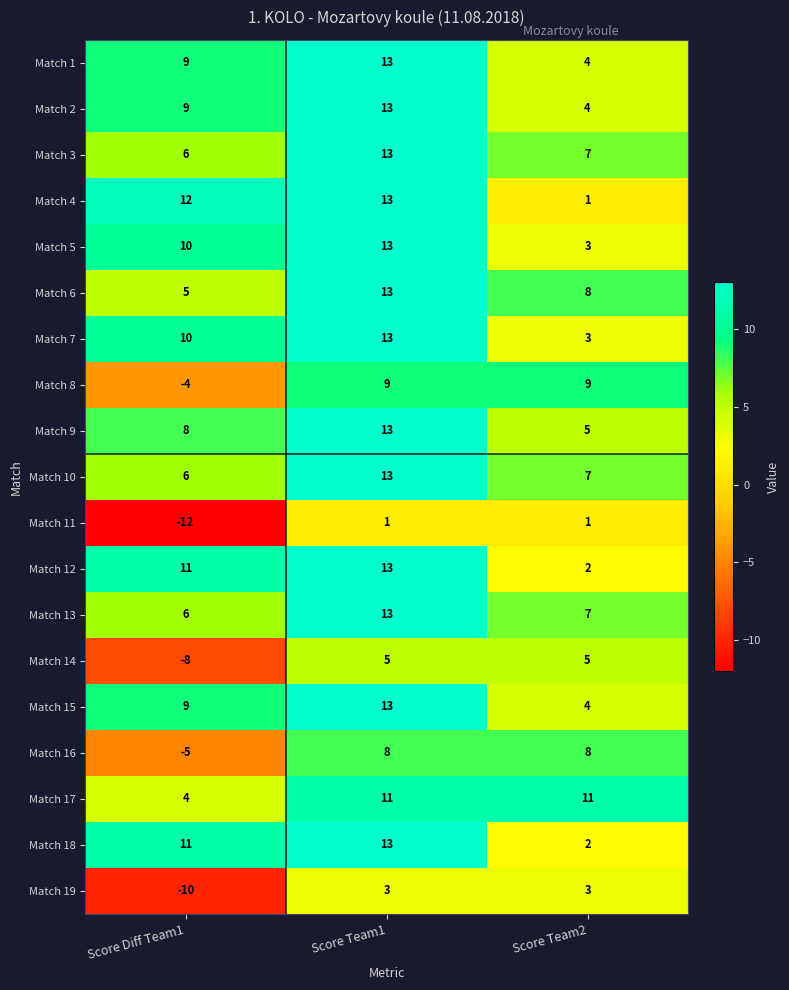

What is the spread (max minus min) of values at Score Team2?

10